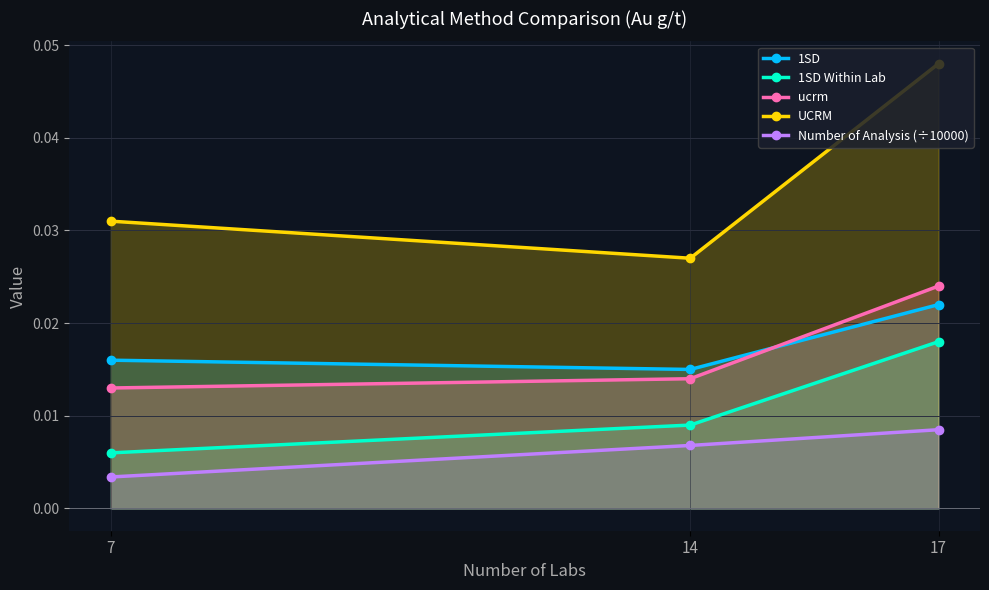

What is the sum of all ucrm values?

0.1